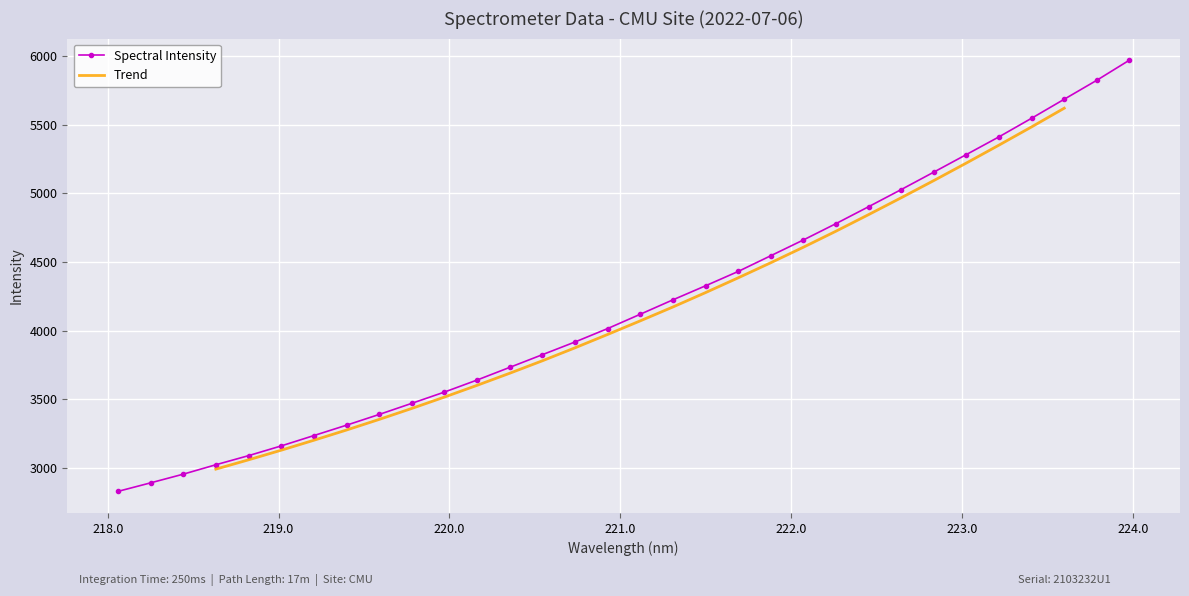

Reading right to left, list all the values displayed in this chart.

5968.9	5822.5	5684.4	5546.1	5410.8	5282.0	5153.9	5026.9	4902.2	4779.1	4660.1	4545.3	4430.7	4326.4	4224.2	4119.4	4015.1	3917.4	3825.0	3732.7	3640.5	3553.0	3470.9	3389.9	3311.7	3236.2	3160.8	3090.0	3023.8	2955.1	2891.9	2829.8